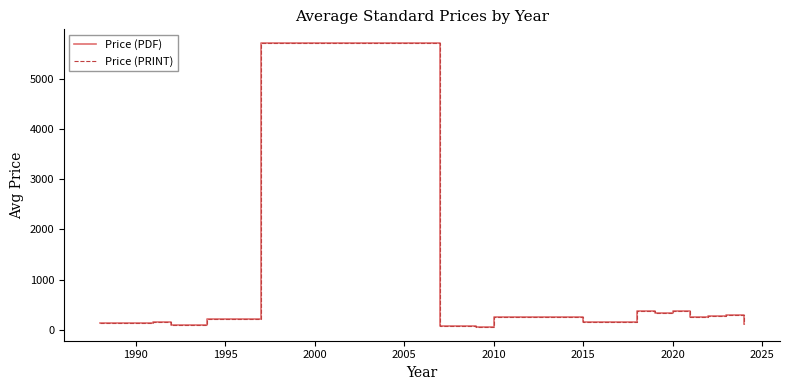

Is this an area chart (filled region under the line)?

No